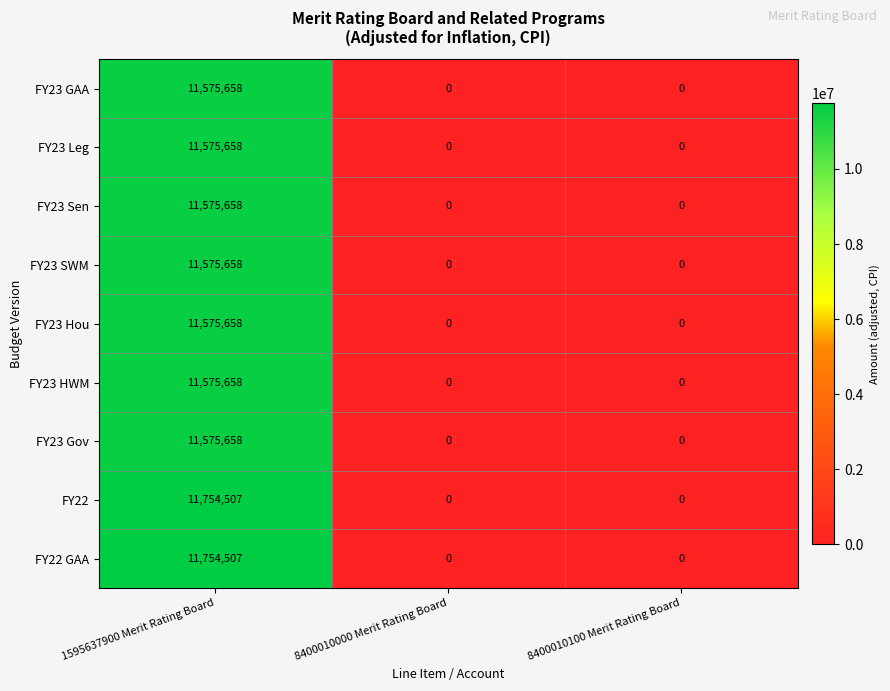

Count the FY23 Leg values in the range 0 to 11575658.

3